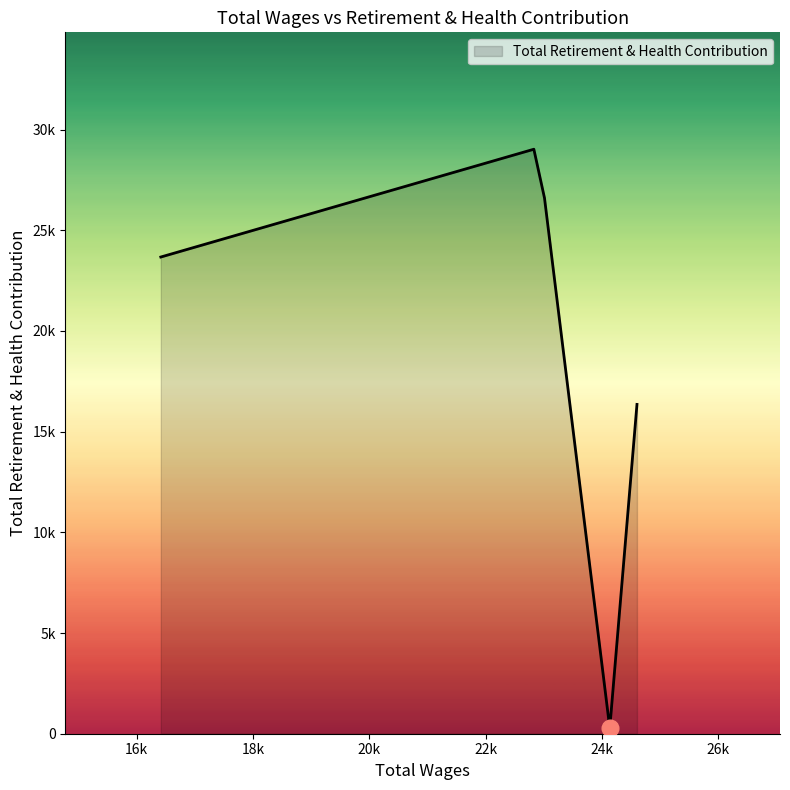

Does the chart have visible grid lines?

No